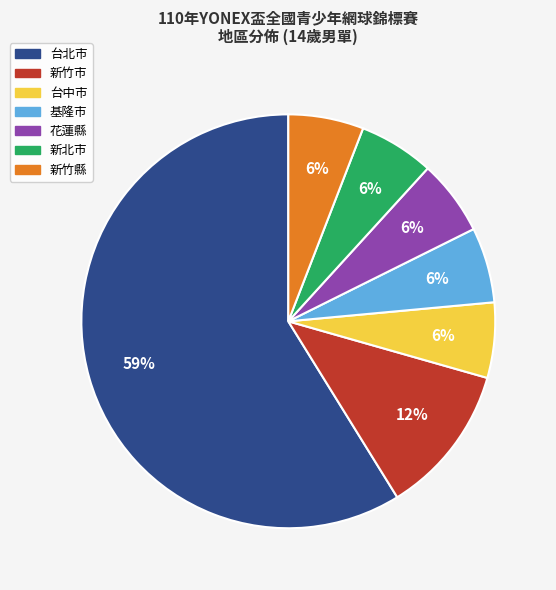

Count the number of slices in the pie.

7